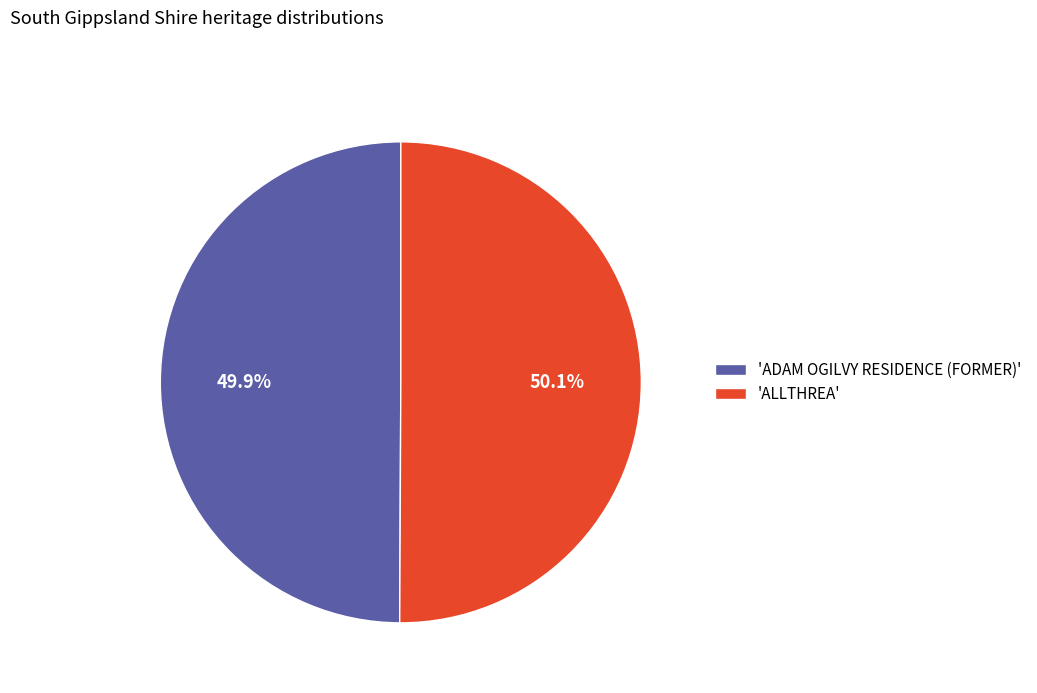

Combined, do 'ADAM OGILVY RESIDENCE (FORMER)' and 'ALLTHREA' account for over 50%?

Yes